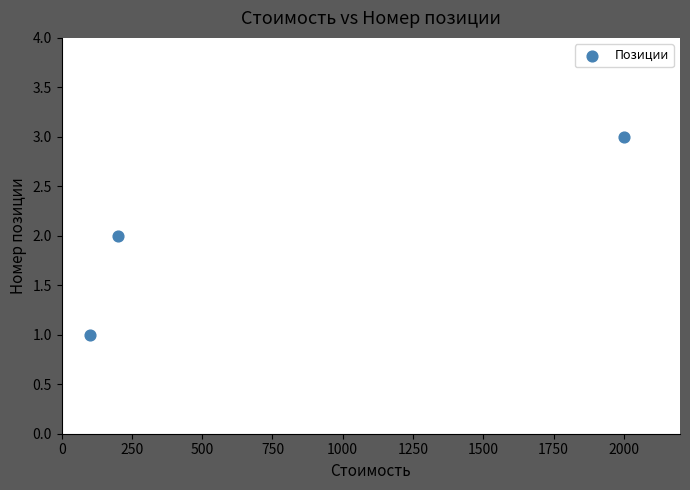

What is the average X value?

767